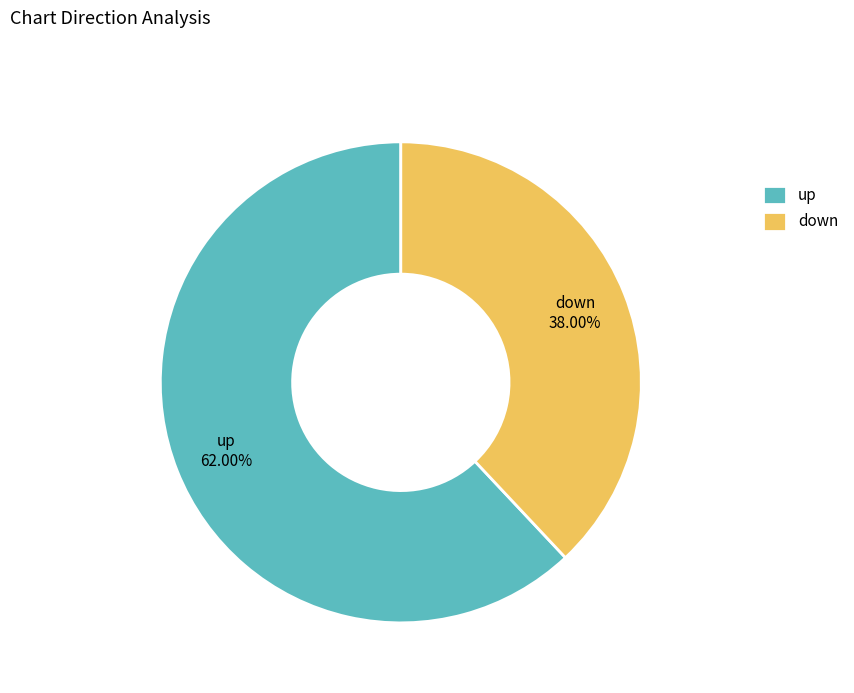

Is it true that down is 51% of the pie?

False